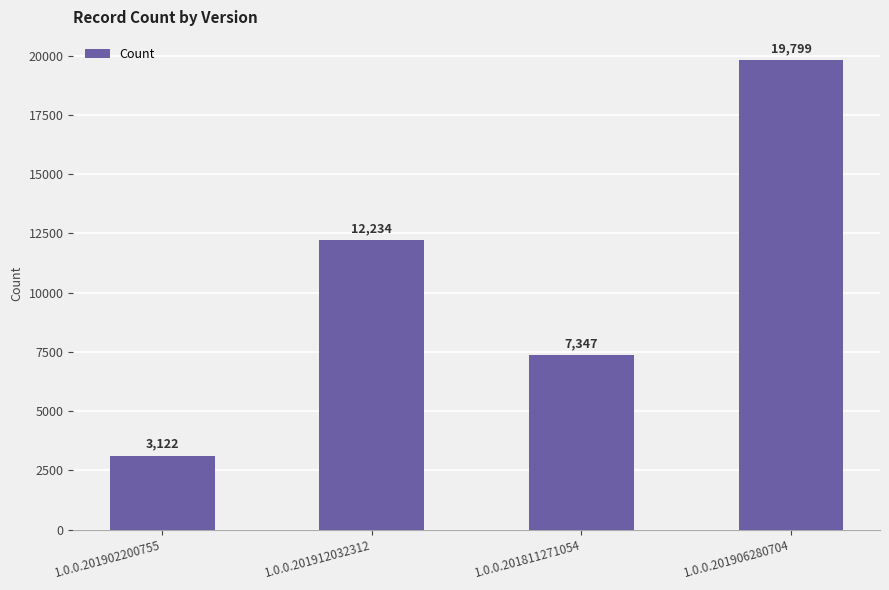

Reading left to right, extract all data points from this chart.

1.0.0.201902200755=3122	1.0.0.201912032312=12234	1.0.0.201811271054=7347	1.0.0.201906280704=19799